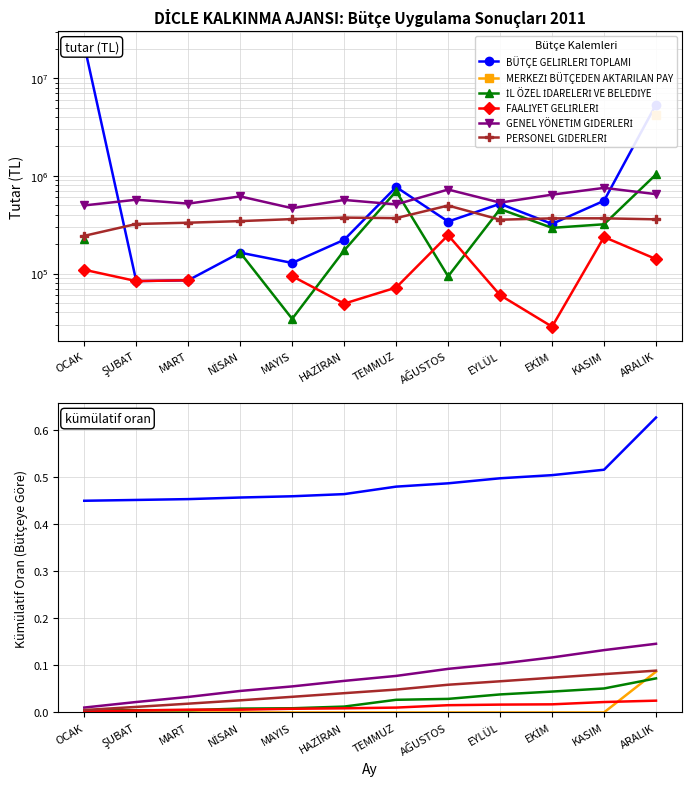

What is the total value across all series at ARALIK?

1.0